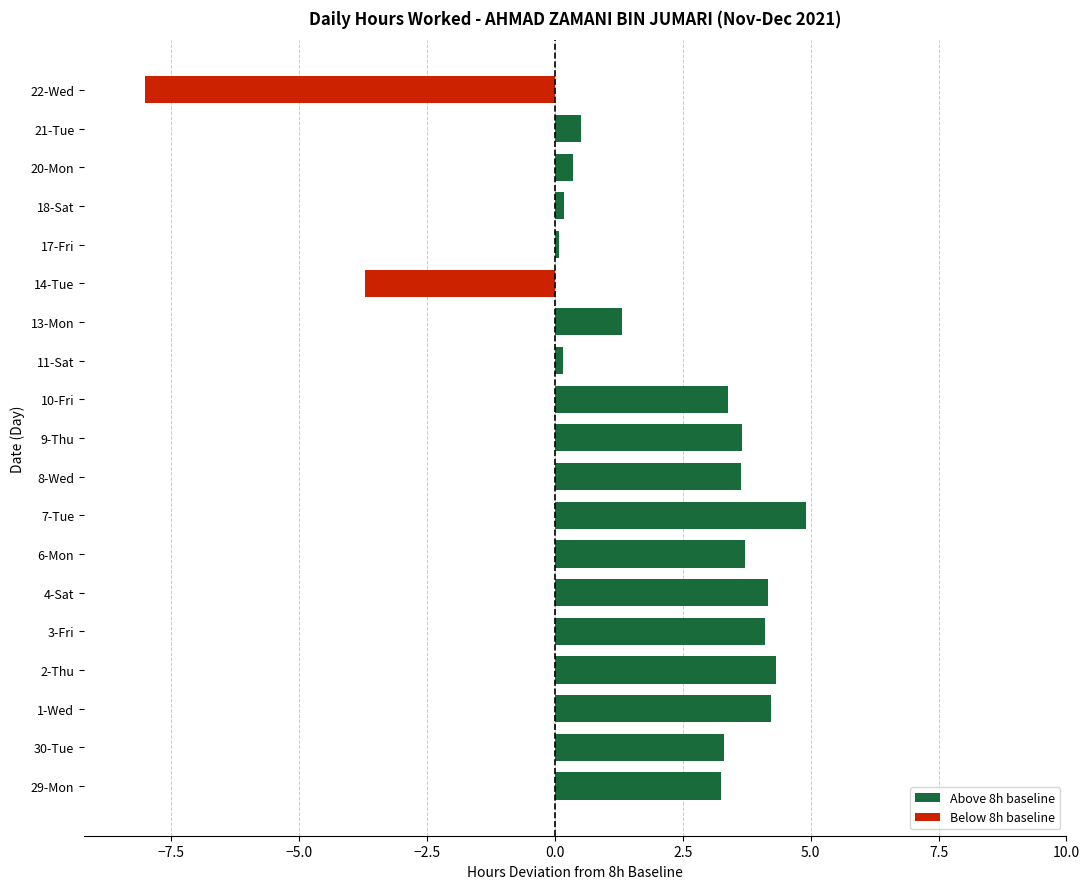

Are the bars grouped side by side (vs. stacked)?

No